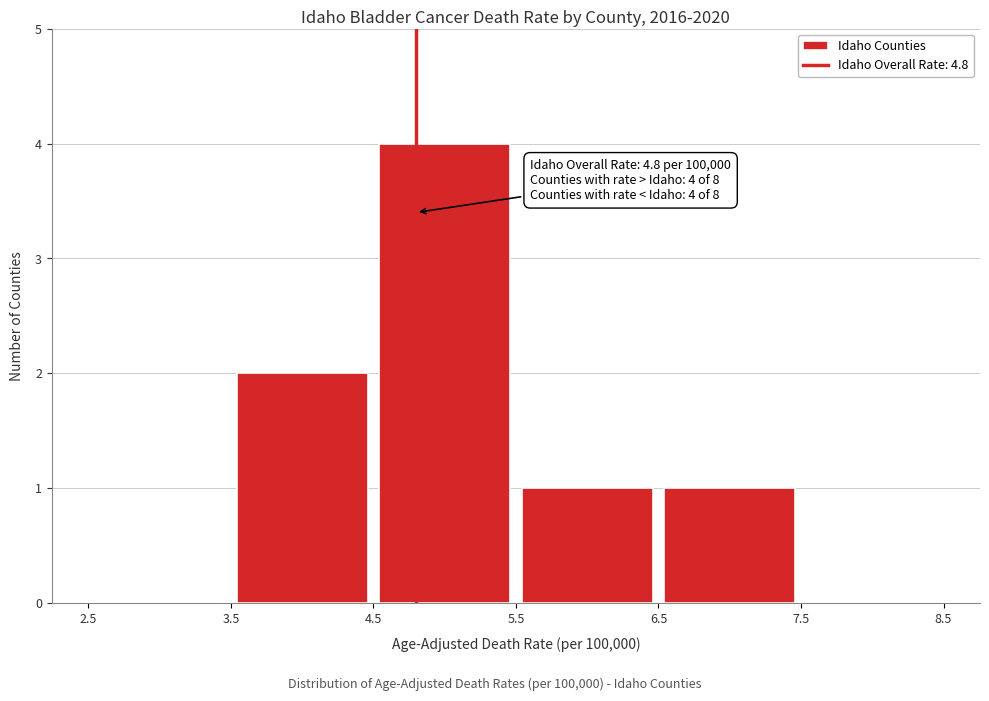

Which range on the x-axis has the tallest bar?

4.5 to 5.5